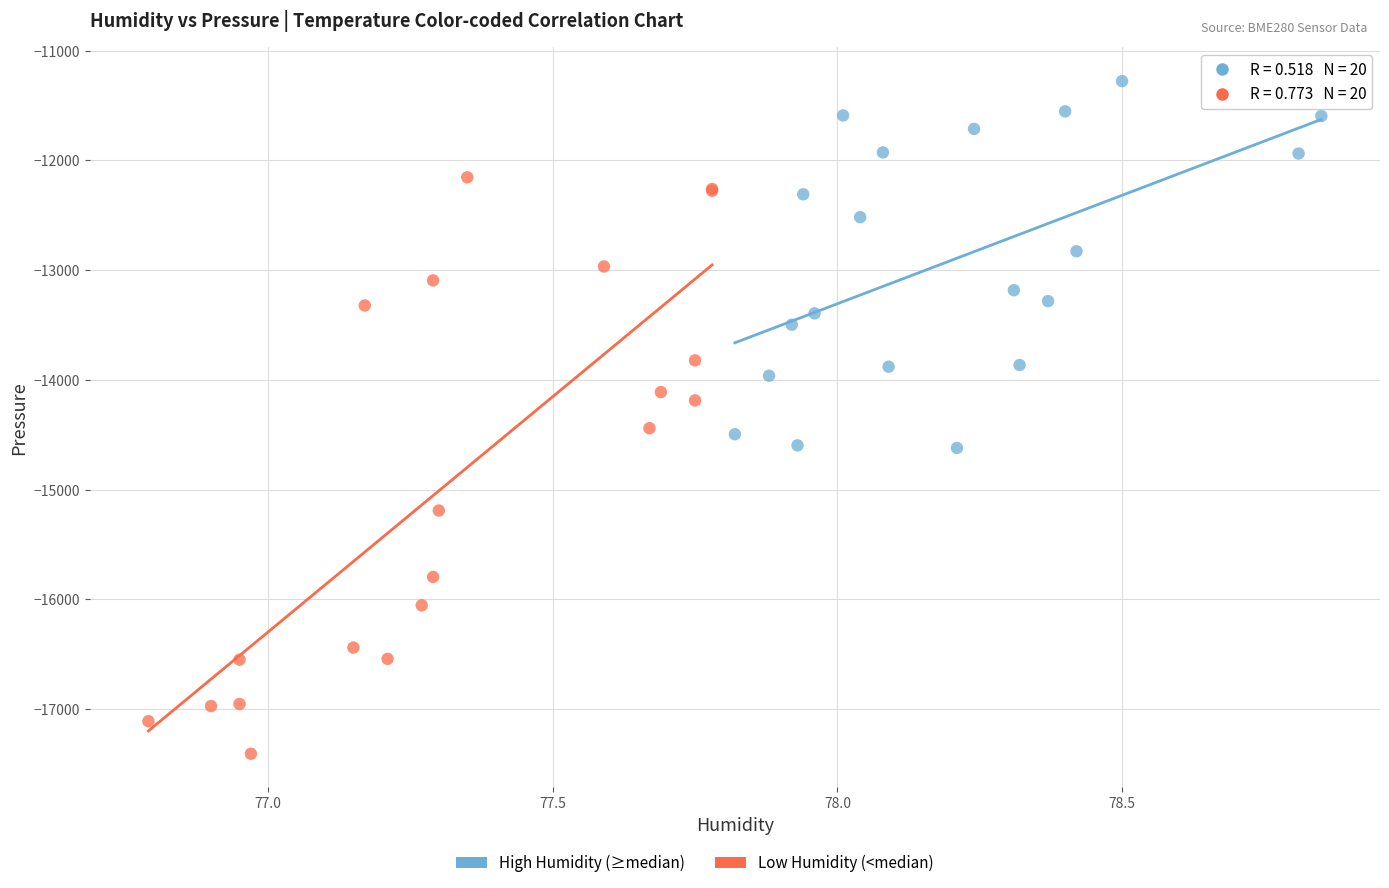

Which series reaches the minimum Y coordinate?

Low Humidity (<median)